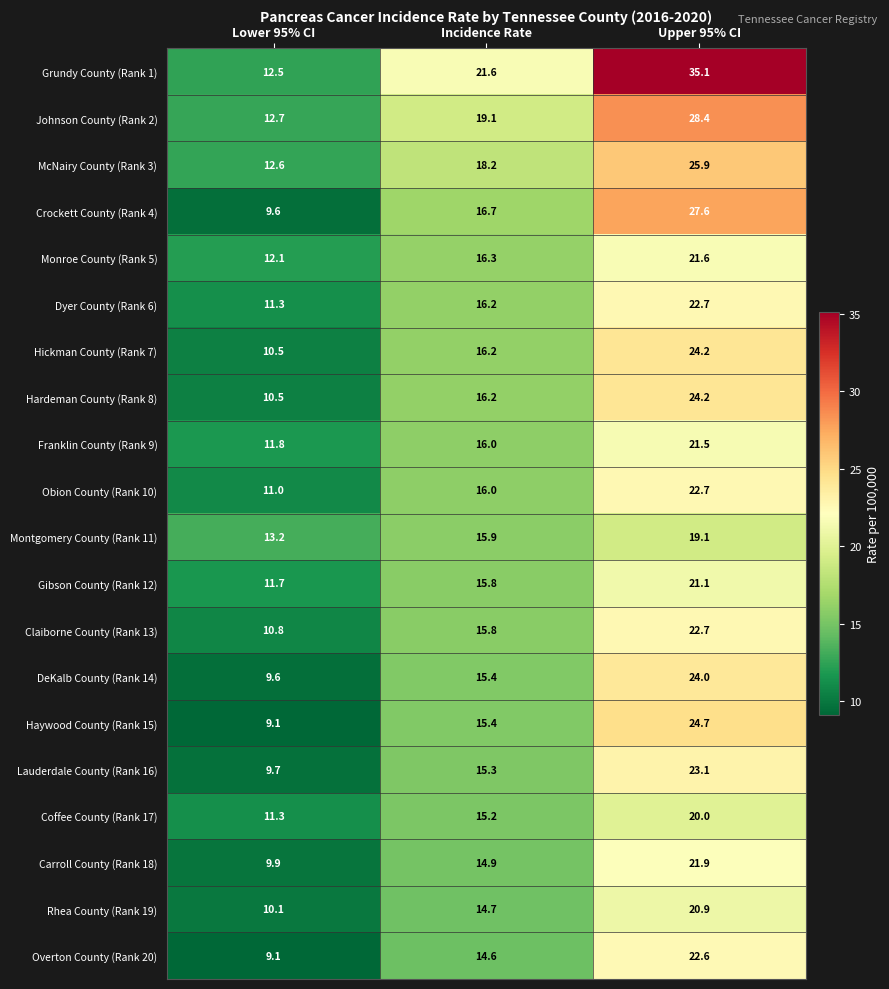

Which label corresponds to the largest value in the chart?

Upper 95% CI